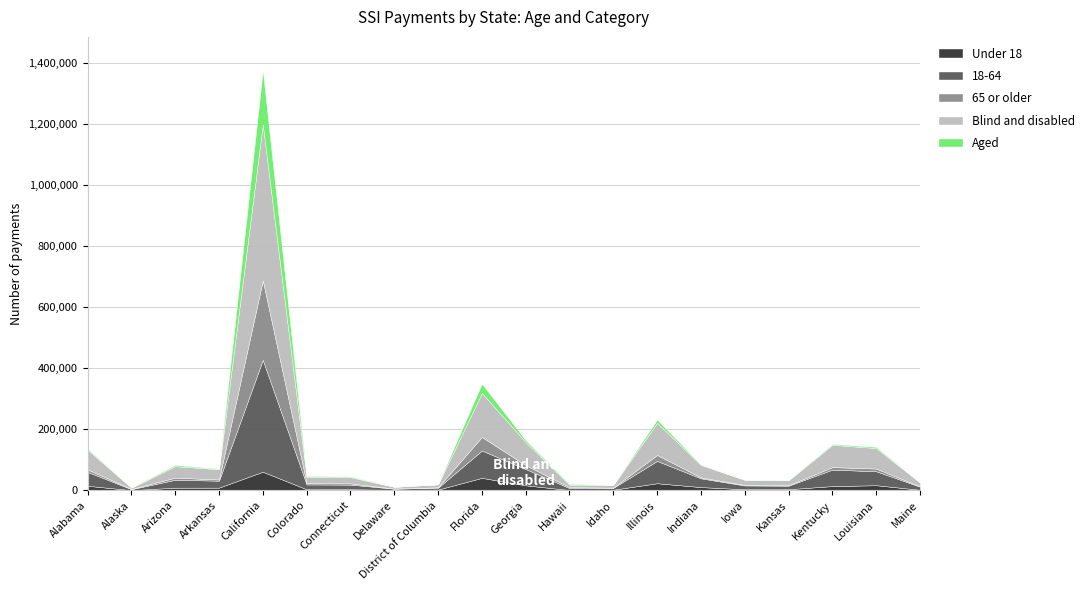

What is the minimum value shown in the chart?

332